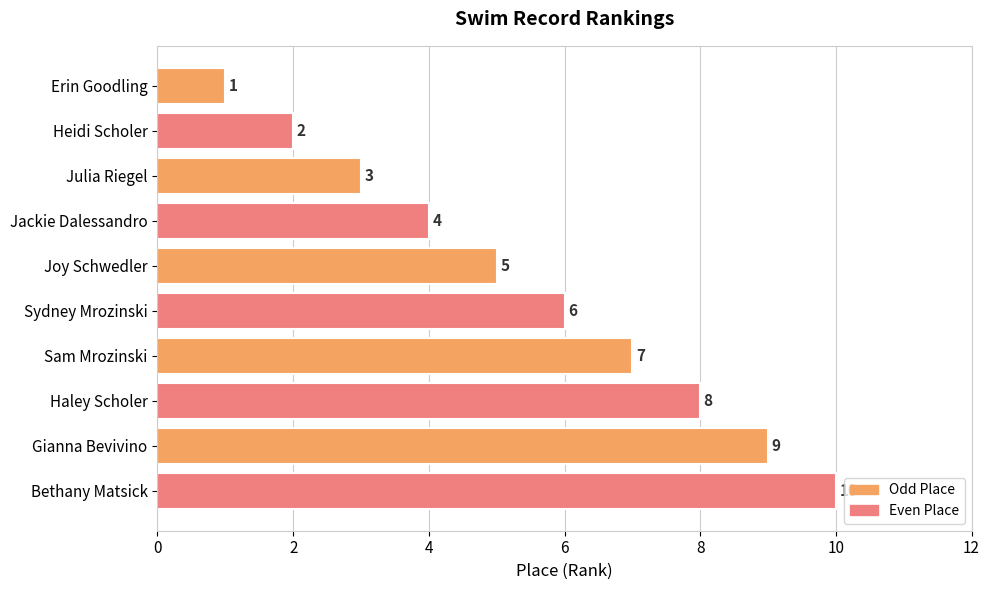

Which has a higher value, Julia Riegel or Sam Mrozinski?

Sam Mrozinski